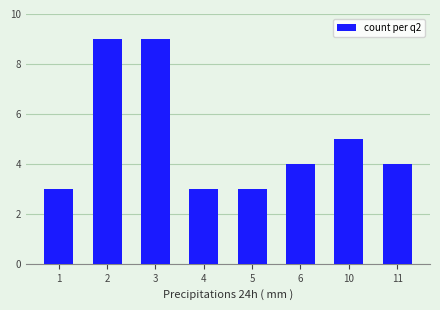

Reading right to left, transcribe all the data shown in this chart.

11=4	10=5	6=4	5=3	4=3	3=9	2=9	1=3